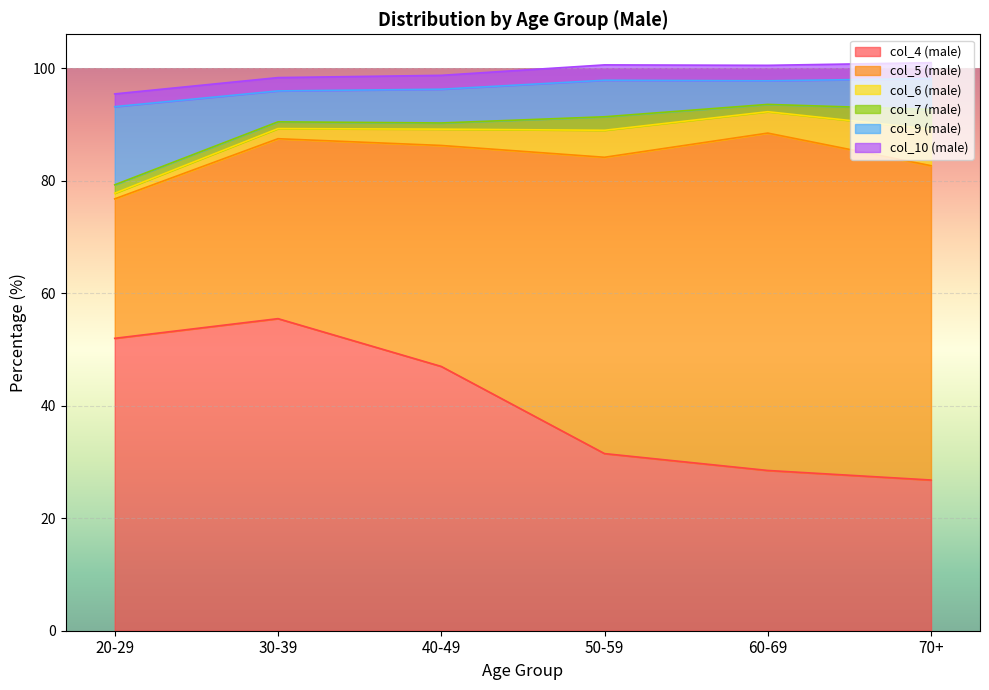

Reading left to right, extract all data points from this chart.

col_4 (male): 20-29=52.0	30-39=55.5	40-49=47.0	50-59=31.5	60-69=28.5	70+=26.8
col_5 (male): 20-29=24.8	30-39=32.0	40-49=39.3	50-59=52.7	60-69=60.0	70+=55.9
col_6 (male): 20-29=1.0	30-39=1.8	40-49=2.9	50-59=4.8	60-69=3.8	70+=6.5
col_7 (male): 20-29=1.5	30-39=1.2	40-49=1.1	50-59=2.4	60-69=1.3	70+=3.5
col_9 (male): 20-29=13.9	30-39=5.5	40-49=6.0	50-59=6.5	60-69=4.2	70+=5.5
col_10 (male): 20-29=2.3	30-39=2.4	40-49=2.5	50-59=2.7	60-69=2.8	70+=2.8